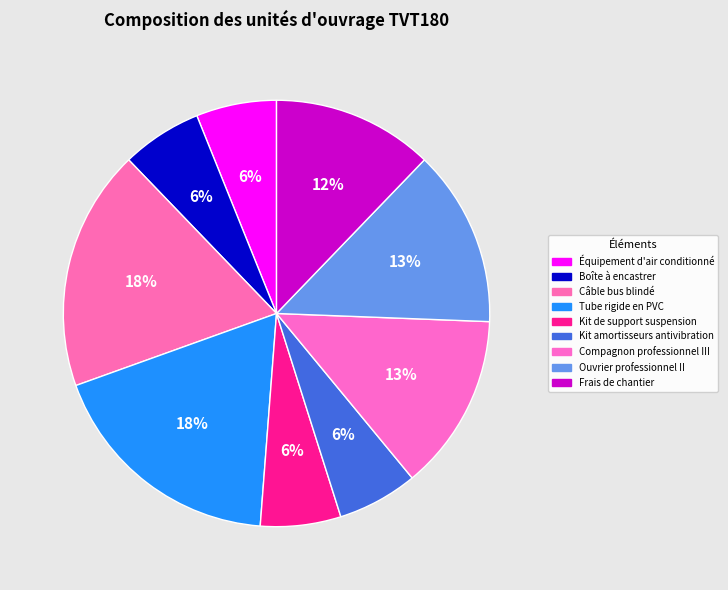

Is it true that Compagnon professionnel III is 13% of the pie?

True